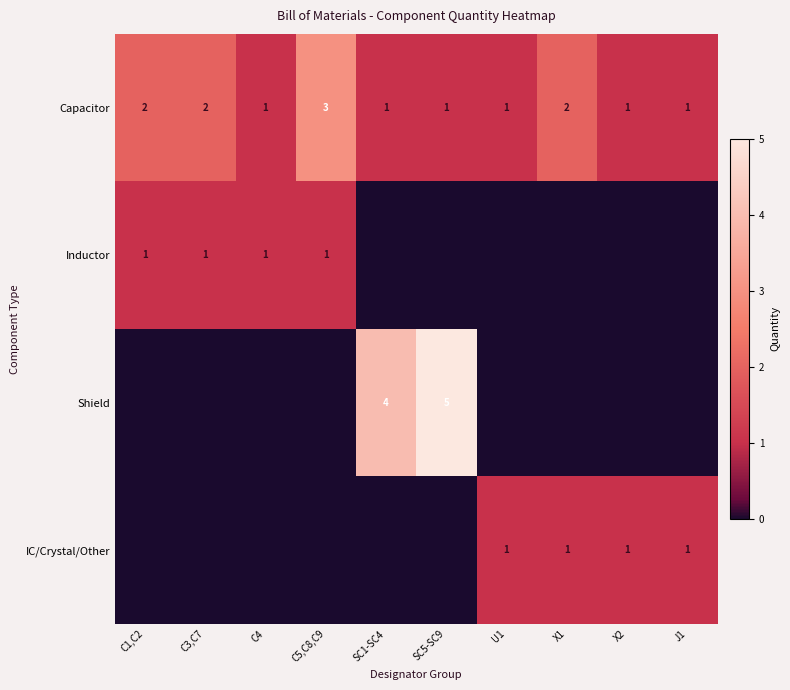

Which has a higher value, C5,C8,C9 or C1,C2?

C5,C8,C9